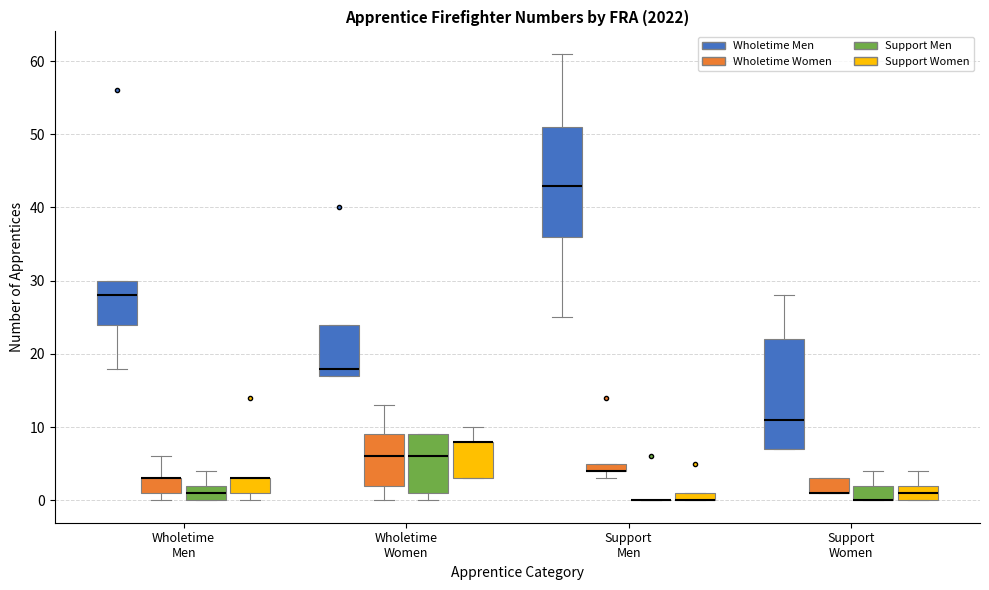

Where is the lower edge of the box for Wholetime Men (Support Women) on the y-axis? The values are not printed on the chart, so give them approximately, as read against the axis.

1